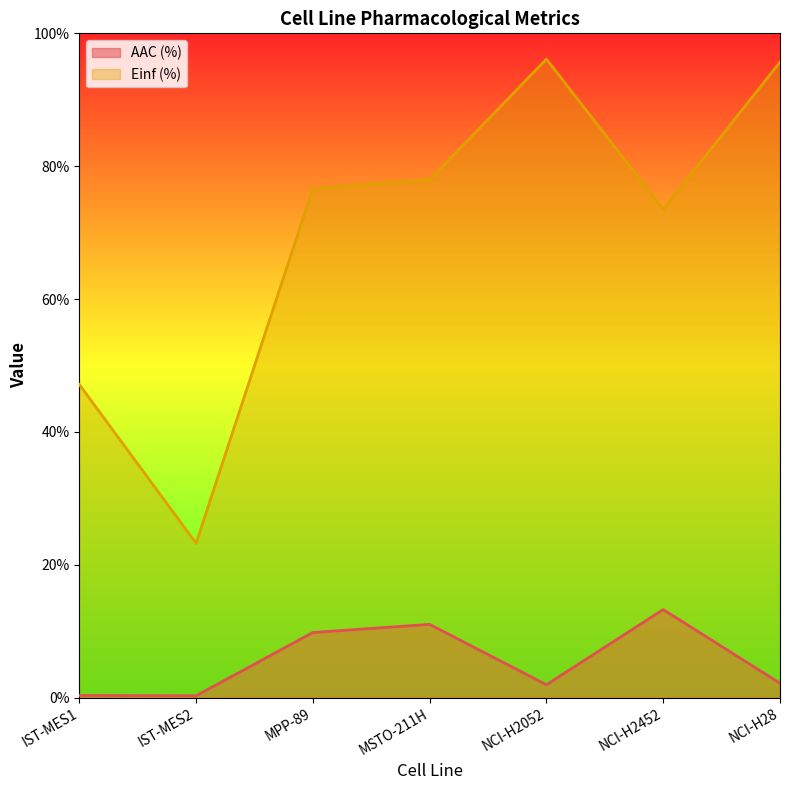

At how many categories does at least one series exceed 69?

5